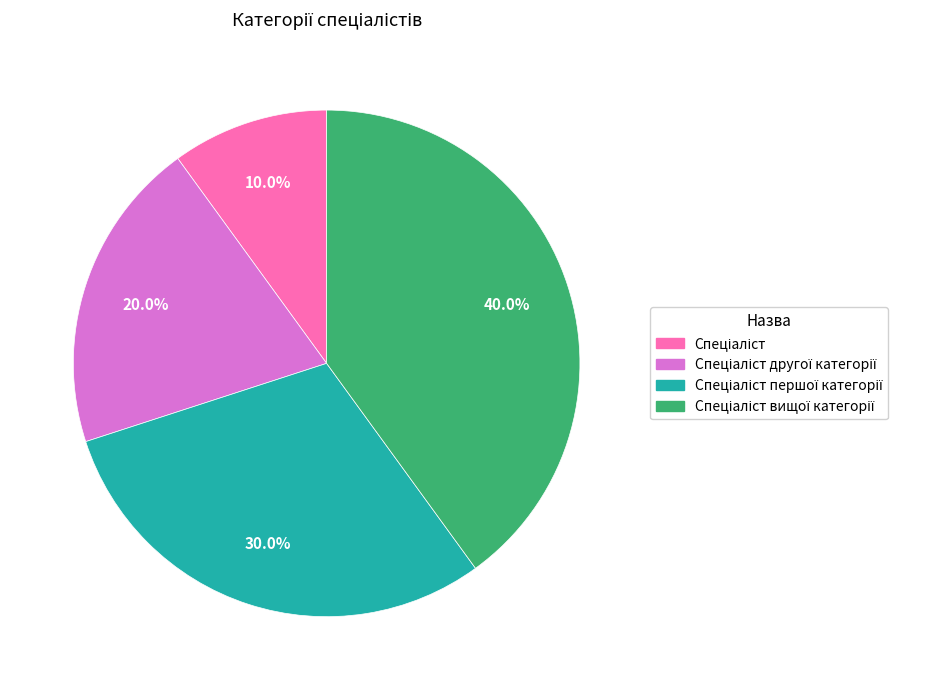

Does any single category account for the majority?

No